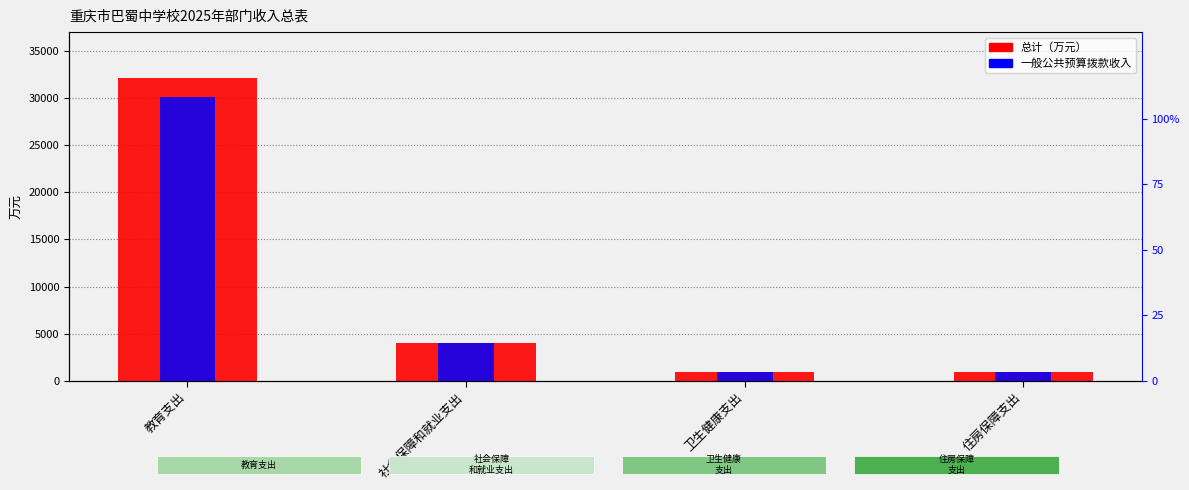

What is the total value across all series at 住房保障支出?

1885.3